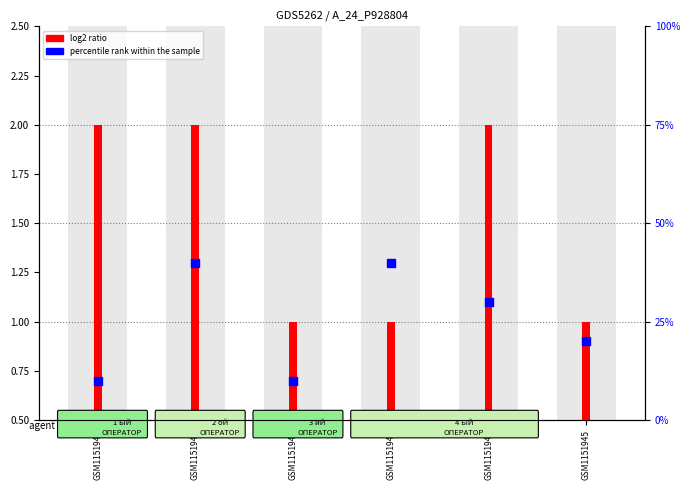

Which has a higher value, GSM1151942 or GSM1151945?

GSM1151945